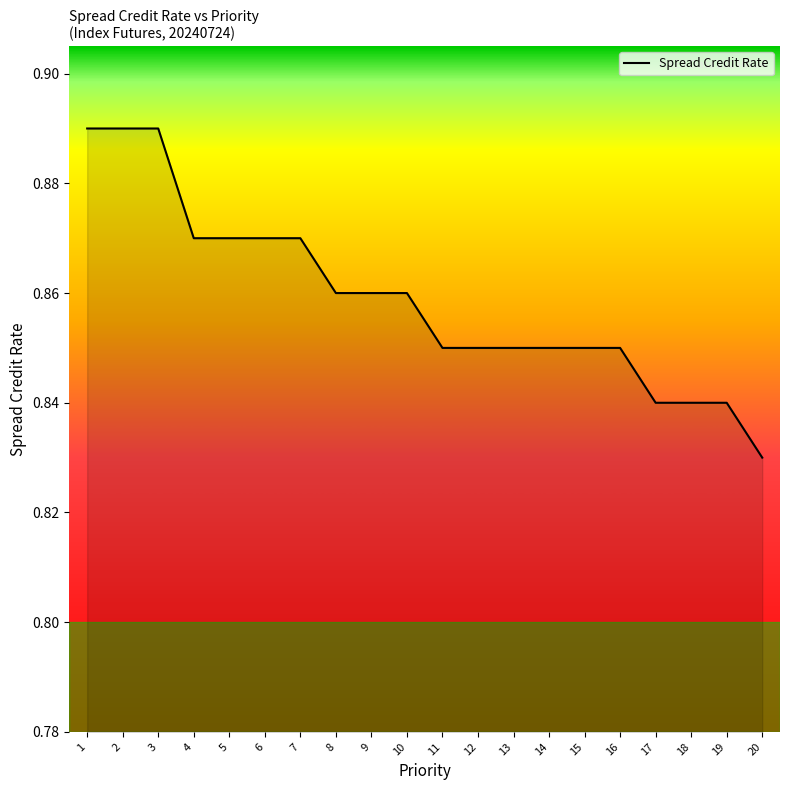

Which has a higher value, 15 or 17?

15